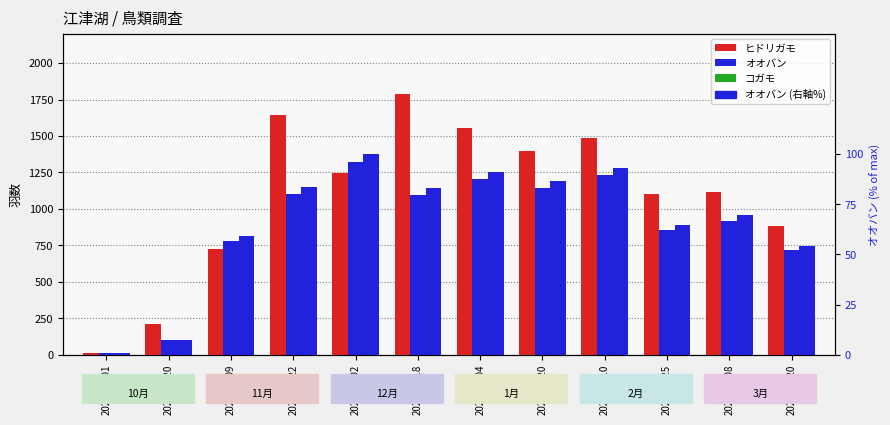

At which label does コガモ first exceed 90?

2020-11-09